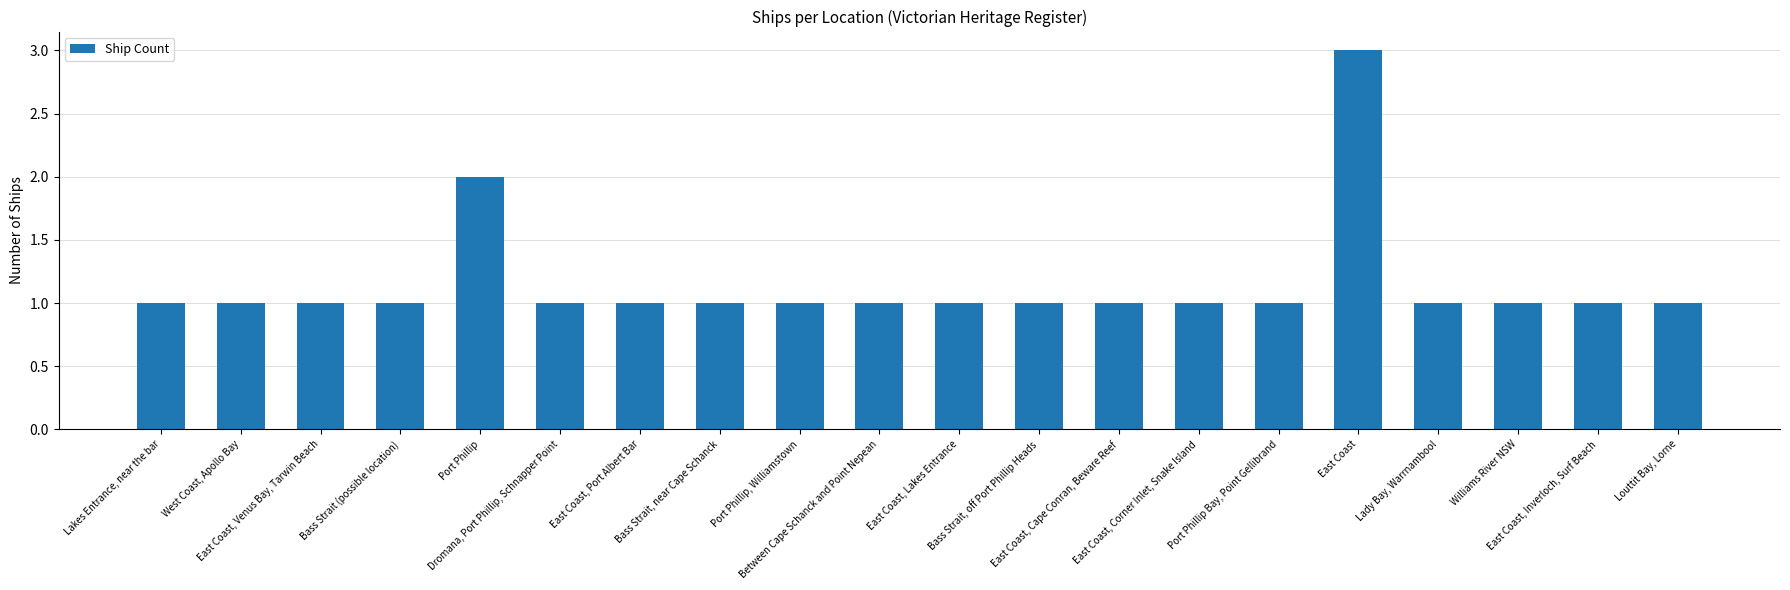

What is the difference between the second highest and second lowest values?

1